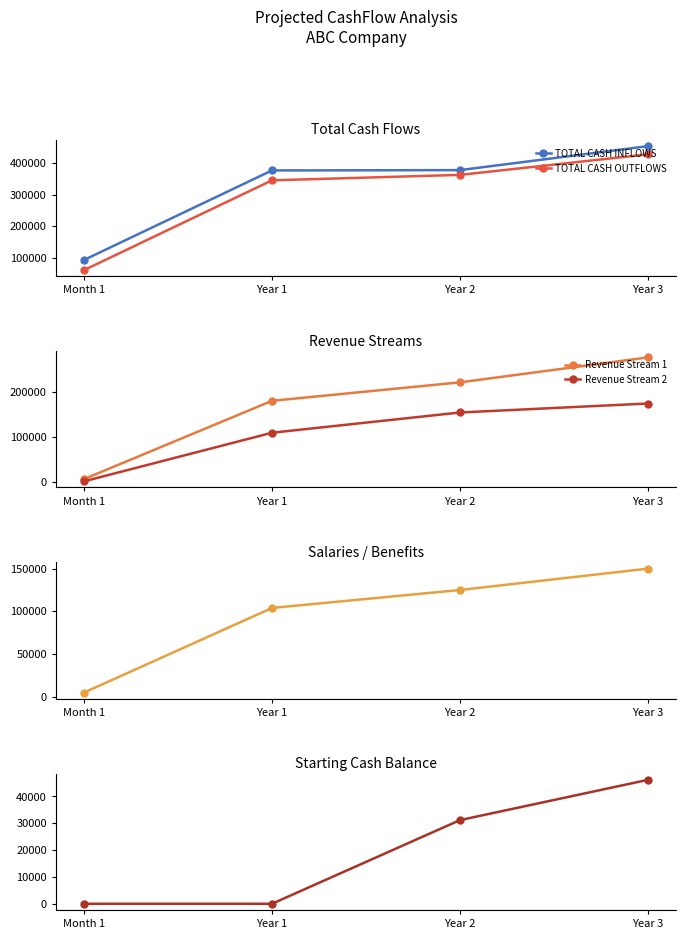

Rank the categories by TOTAL CASH INFLOWS value from lowest to highest.

Month 1, Year 1, Year 2, Year 3